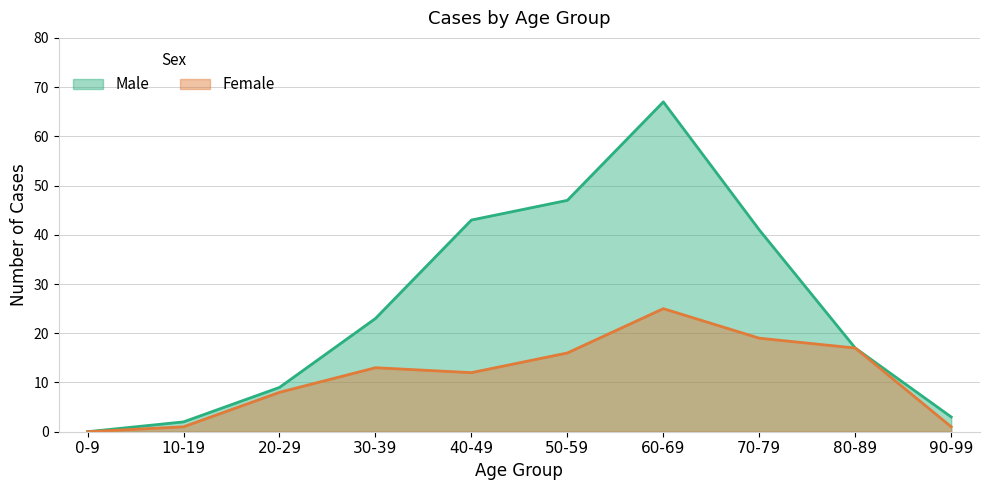

What is the value of the Male point at the 6th from the left?

47